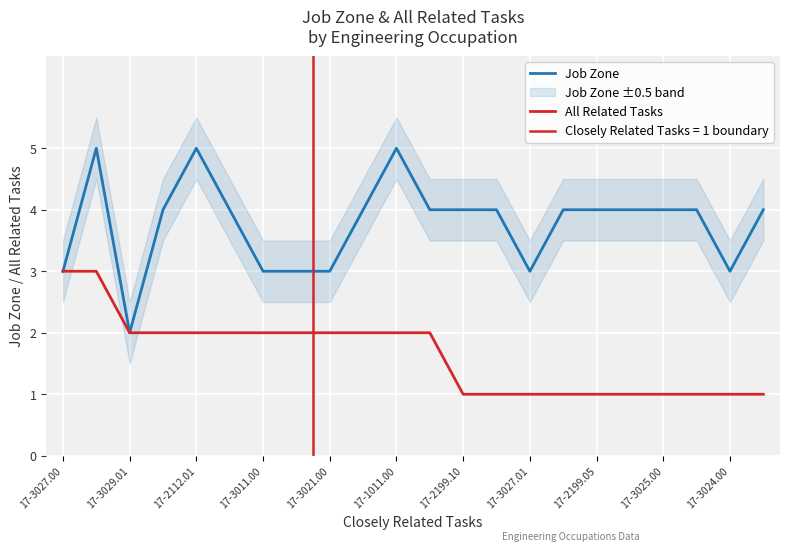

List the series in order of their overall mean, highest first.

Job Zone, All Related Tasks